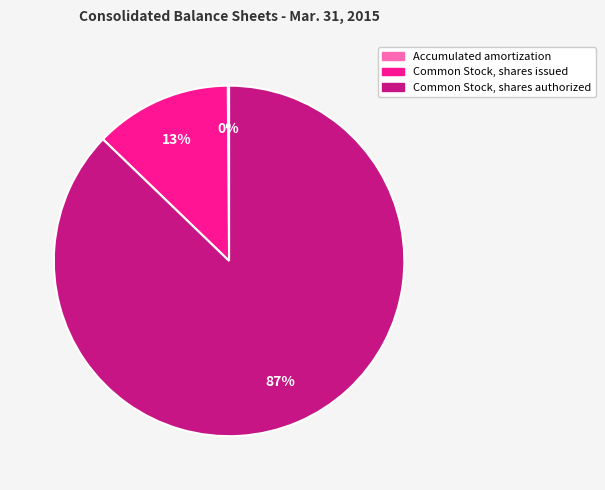

To the nearest percent, what is the average slice percentage?

33%